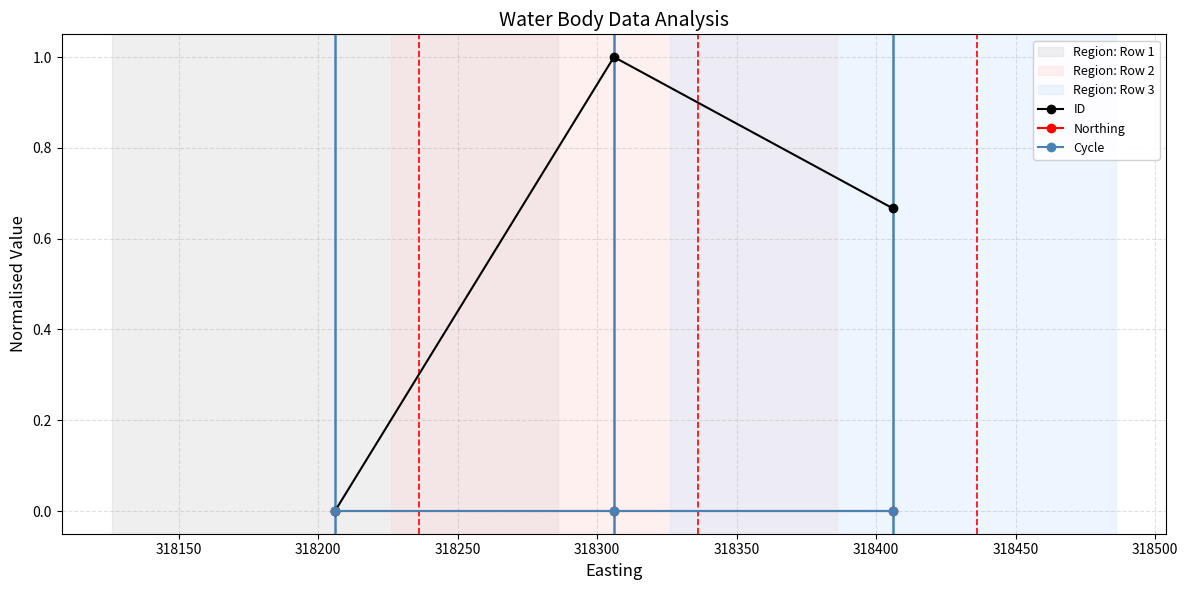

Does the chart have visible grid lines?

Yes